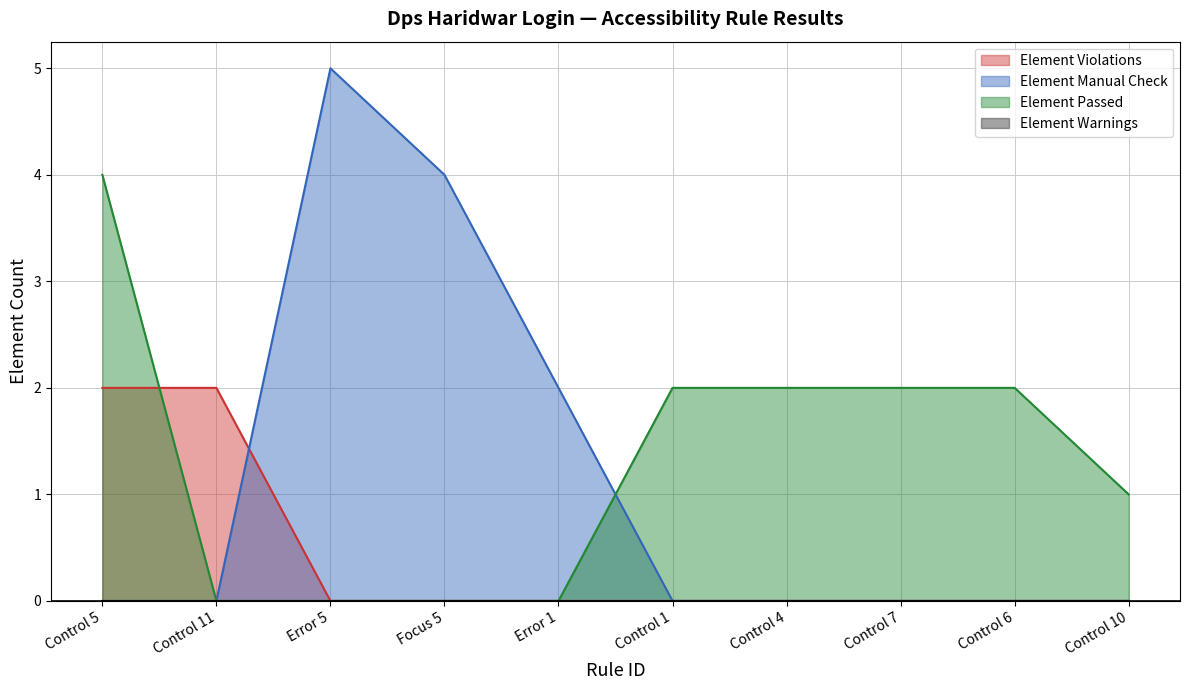

At which category is the sum across all series the highest?

Control 5